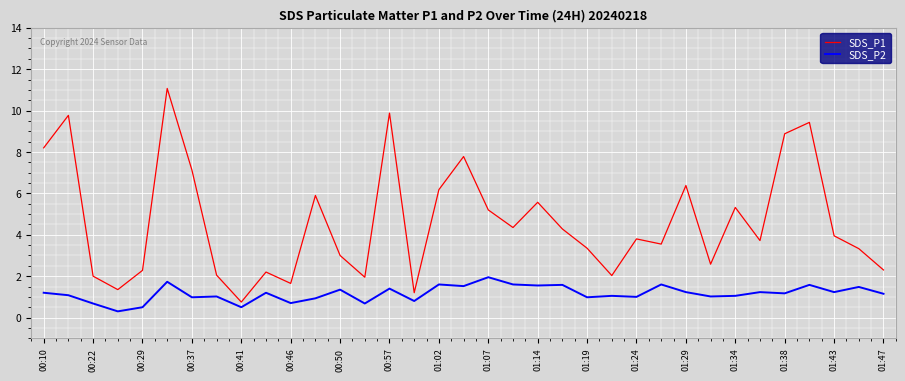

Which series has the largest range (max minus min)?

SDS_P1